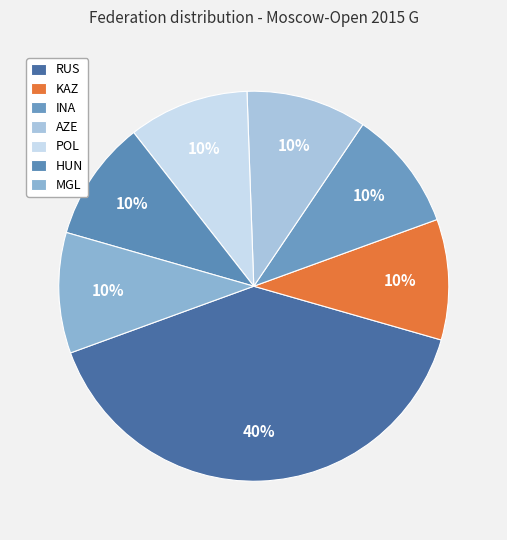

Which slice is the largest?

RUS